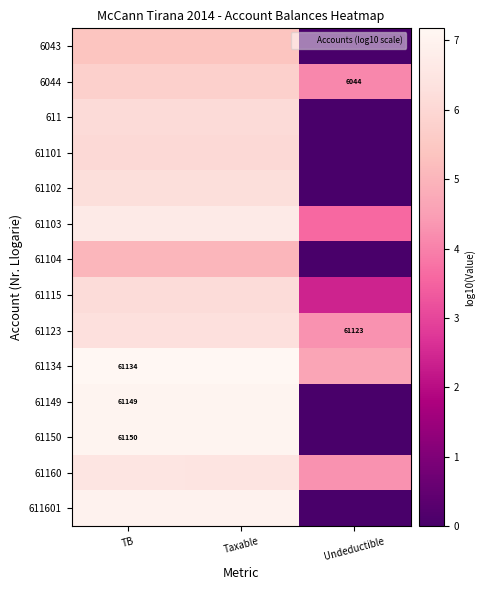

At which label is 61102 closest to 3?

Undeductible